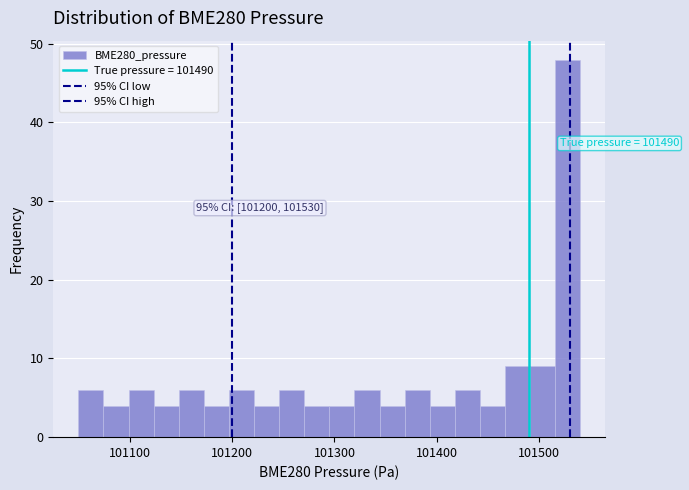

Around what value on the x-axis is the tallest bar? Give the approximate position of its centre, as read against the axis.

101530